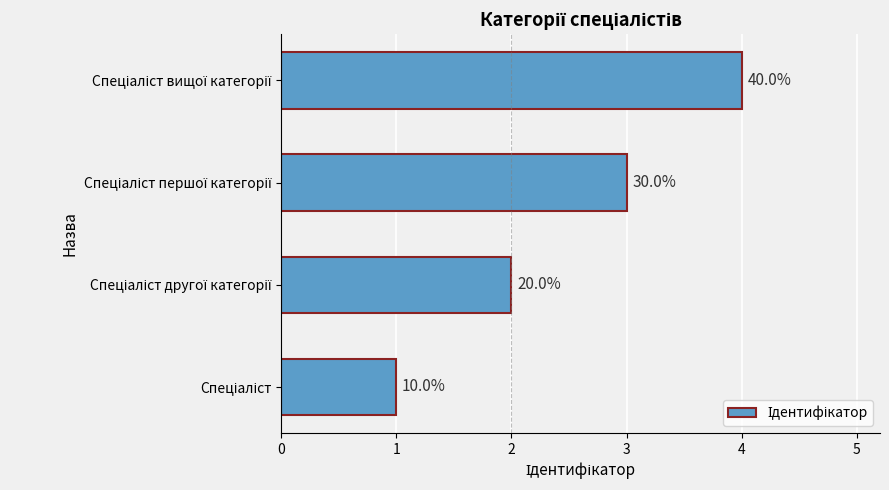

What is the difference between the maximum and minimum values?

3